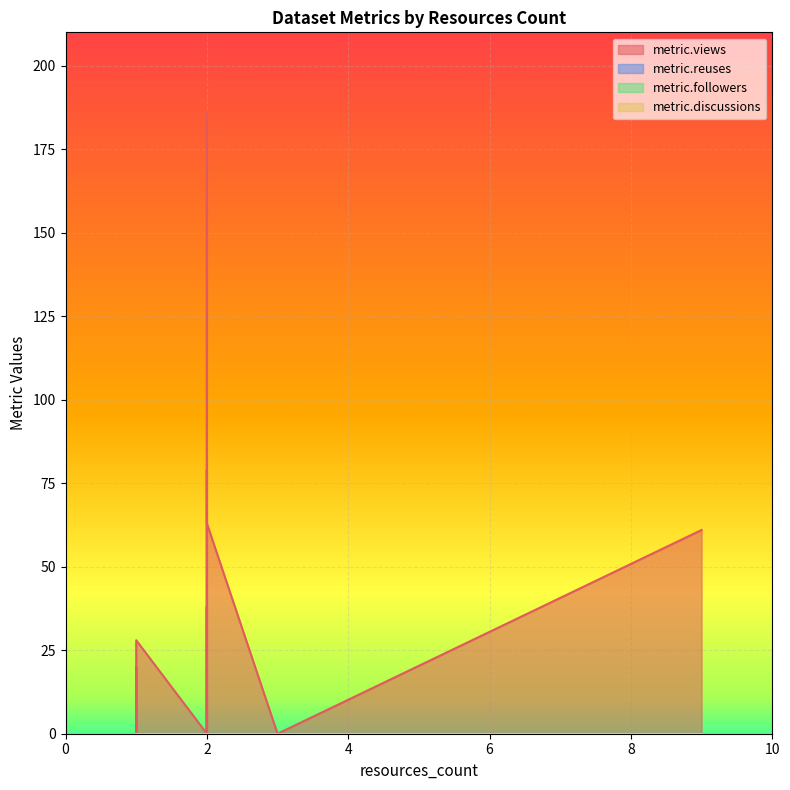

True or false: metric.discussions and metric.followers intersect in this chart.

False